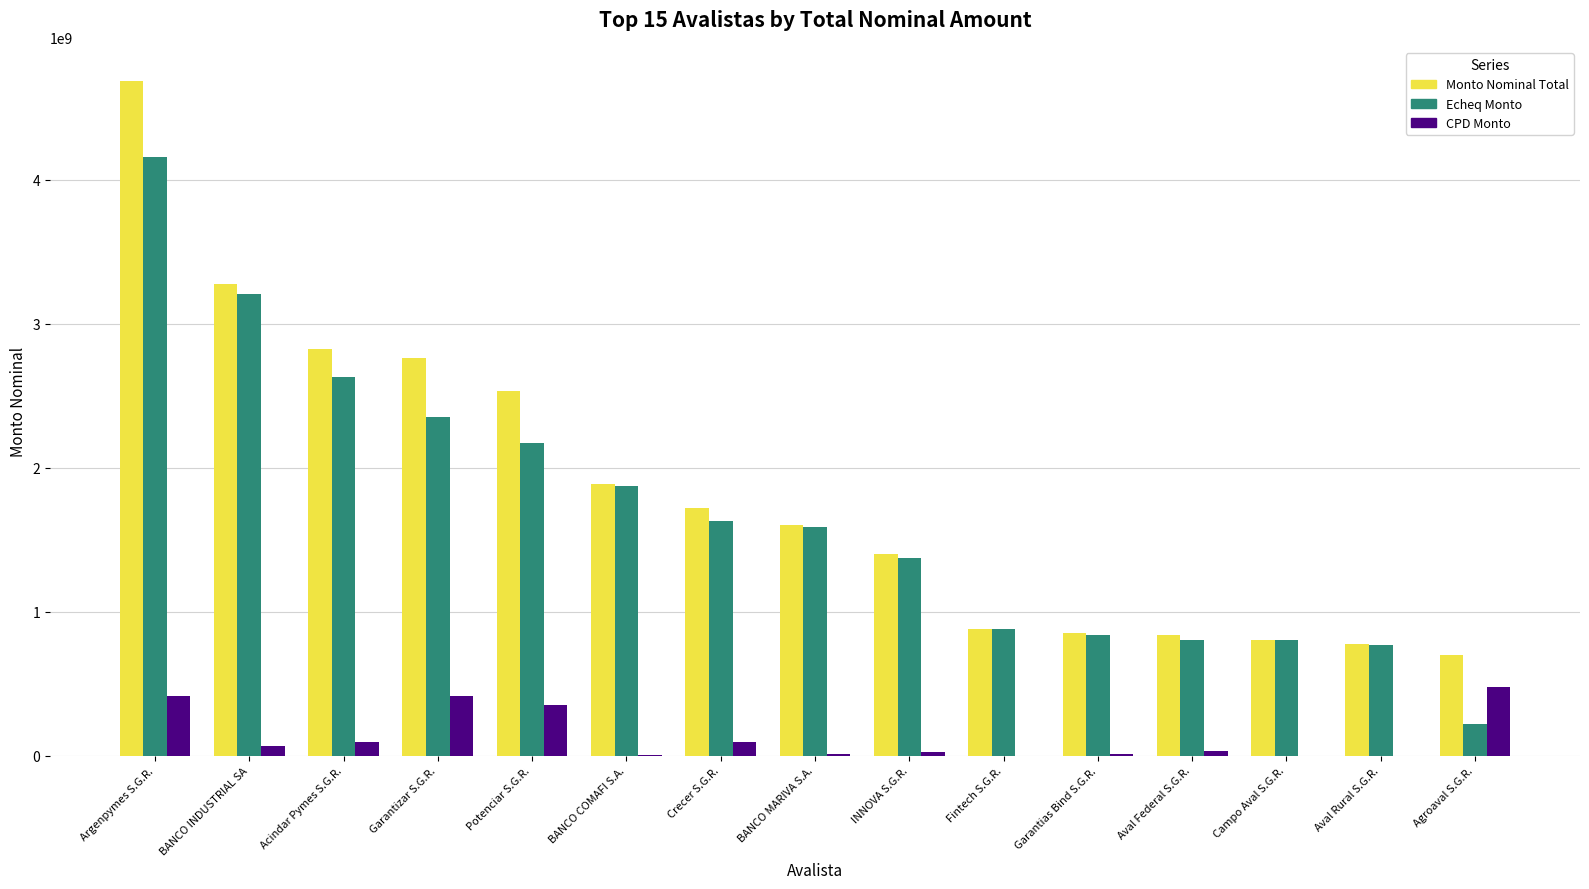

What is the total value across all series at Acindar Pymes S.G.R.?

5548240233.6